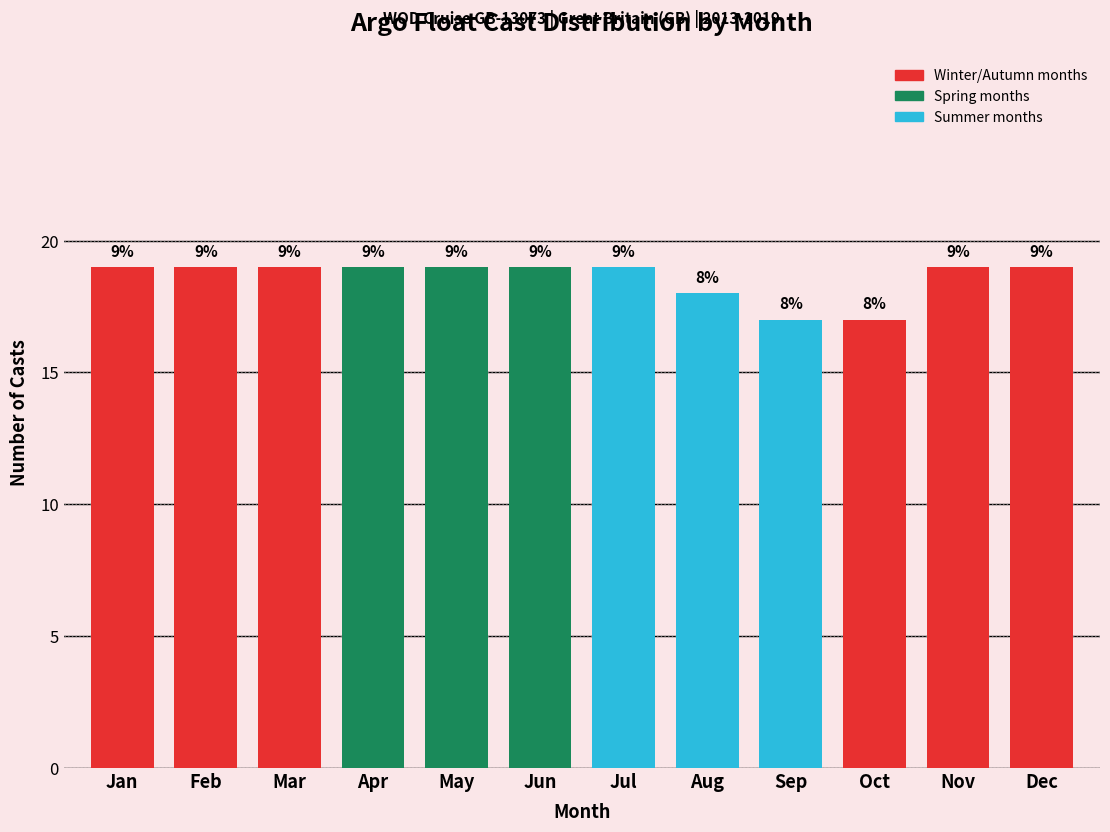

How many bars are there in total?

12